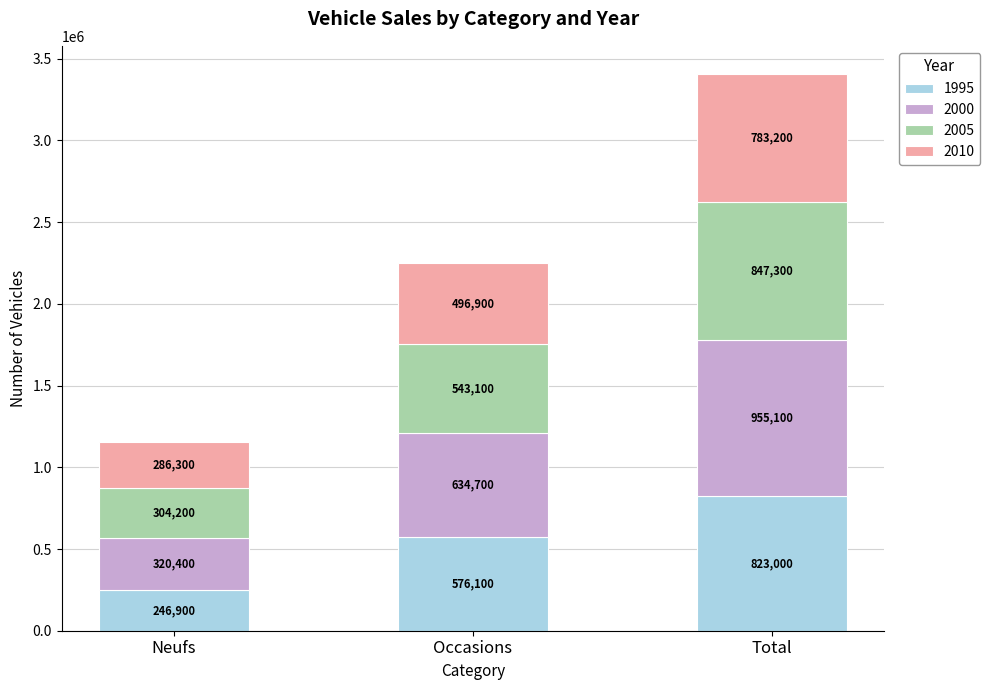

At which label does 1995 reach its minimum?

Neufs